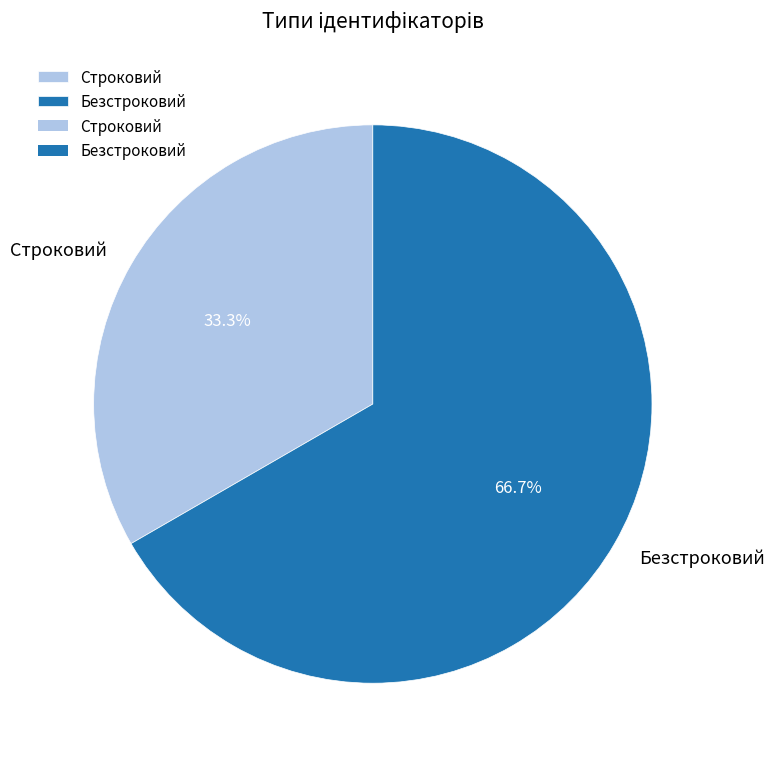

What is the total percentage of Безстроковий and Строковий?

100.0%